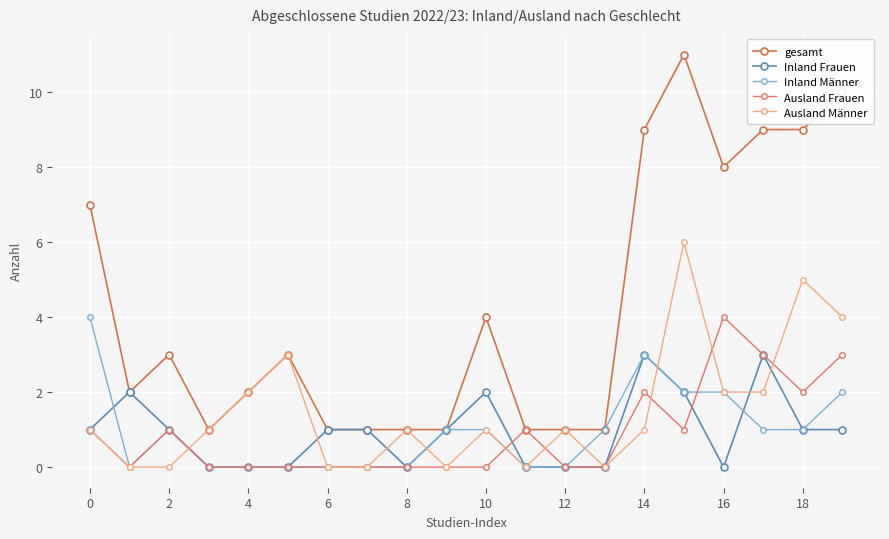

What is the difference between the maximum and minimum values in the gesamt series?

10